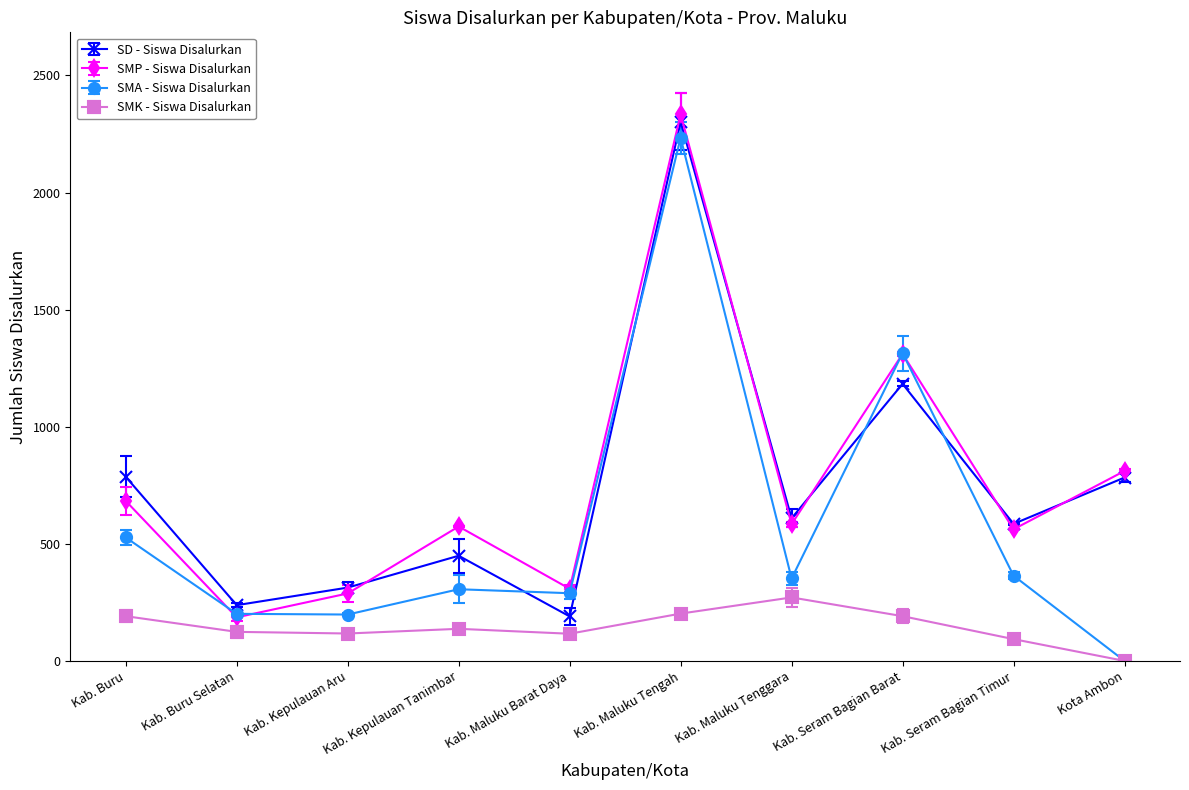

What are all the series names shown in the legend?

SD - Siswa Disalurkan, SMP - Siswa Disalurkan, SMA - Siswa Disalurkan, SMK - Siswa Disalurkan